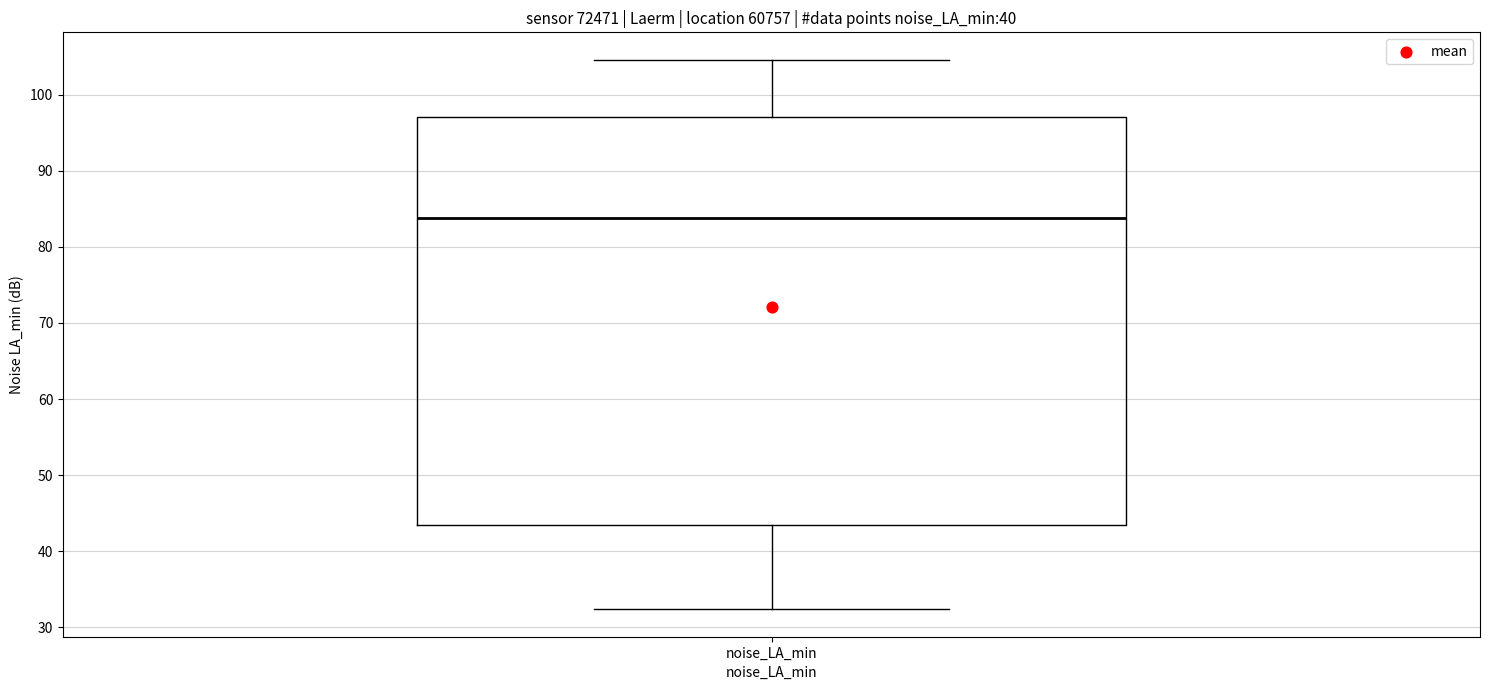

Read this box plot against the y-axis: the position of the median line, the range covered by the box, and the ends of both whiskers. The values are not printed on the chart, so give them approximately, as read against the axis.

median 84, box 43 to 97, whiskers 32 to 105